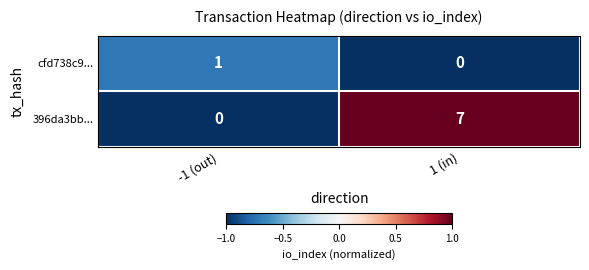

Count the number of data series in this chart.

2